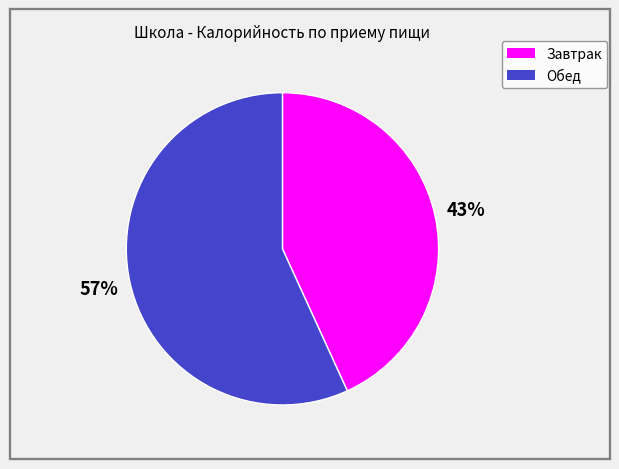

Approximately how many times larger is the value at Обед compared to Завтрак?

1.3